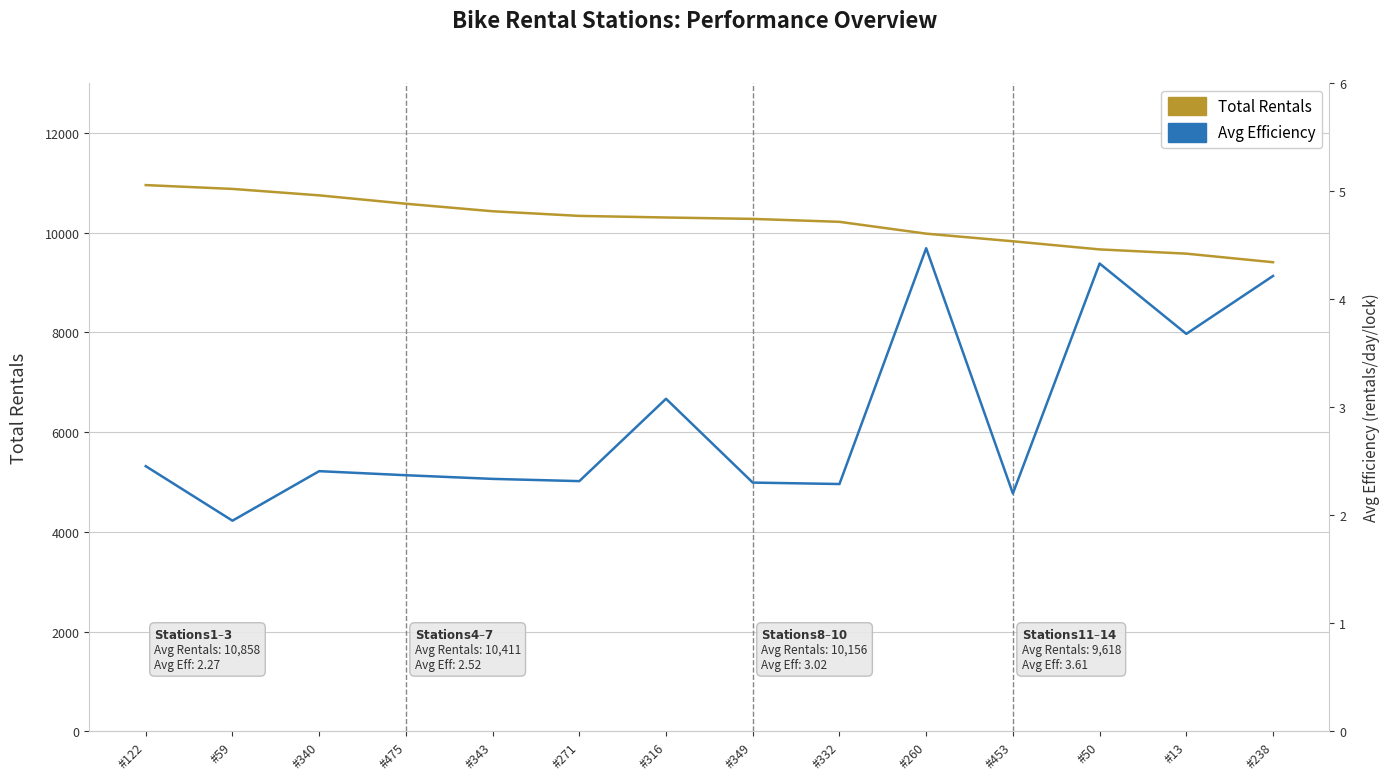

The value of Avg Efficiency at #238 is 2.6. True or false?

False